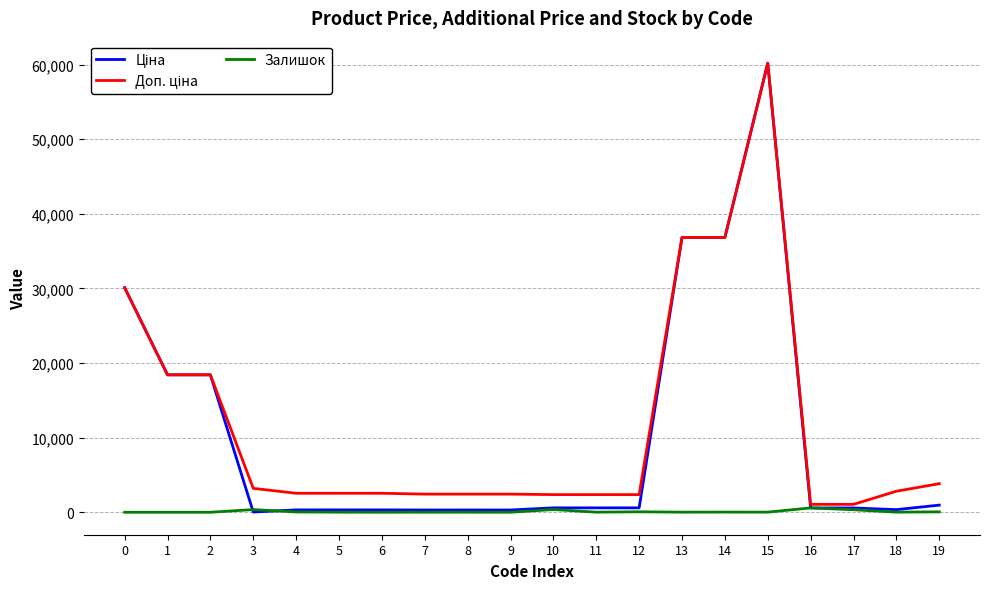

At which category is the sum across all series the highest?

15